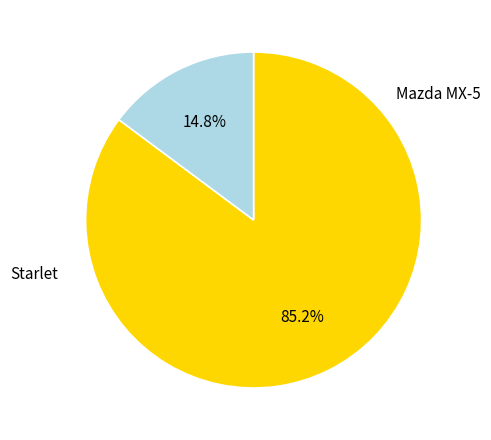

Does any single category account for the majority?

Yes